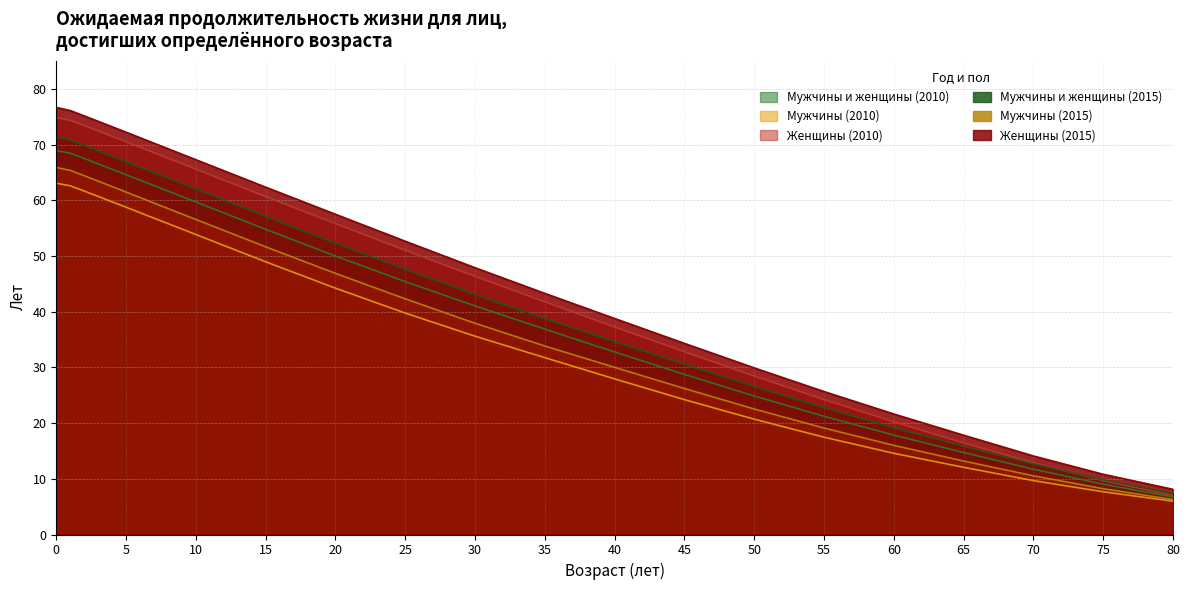

What is the value of the Мужчины (2010) point at the 16th from the left?

17.5